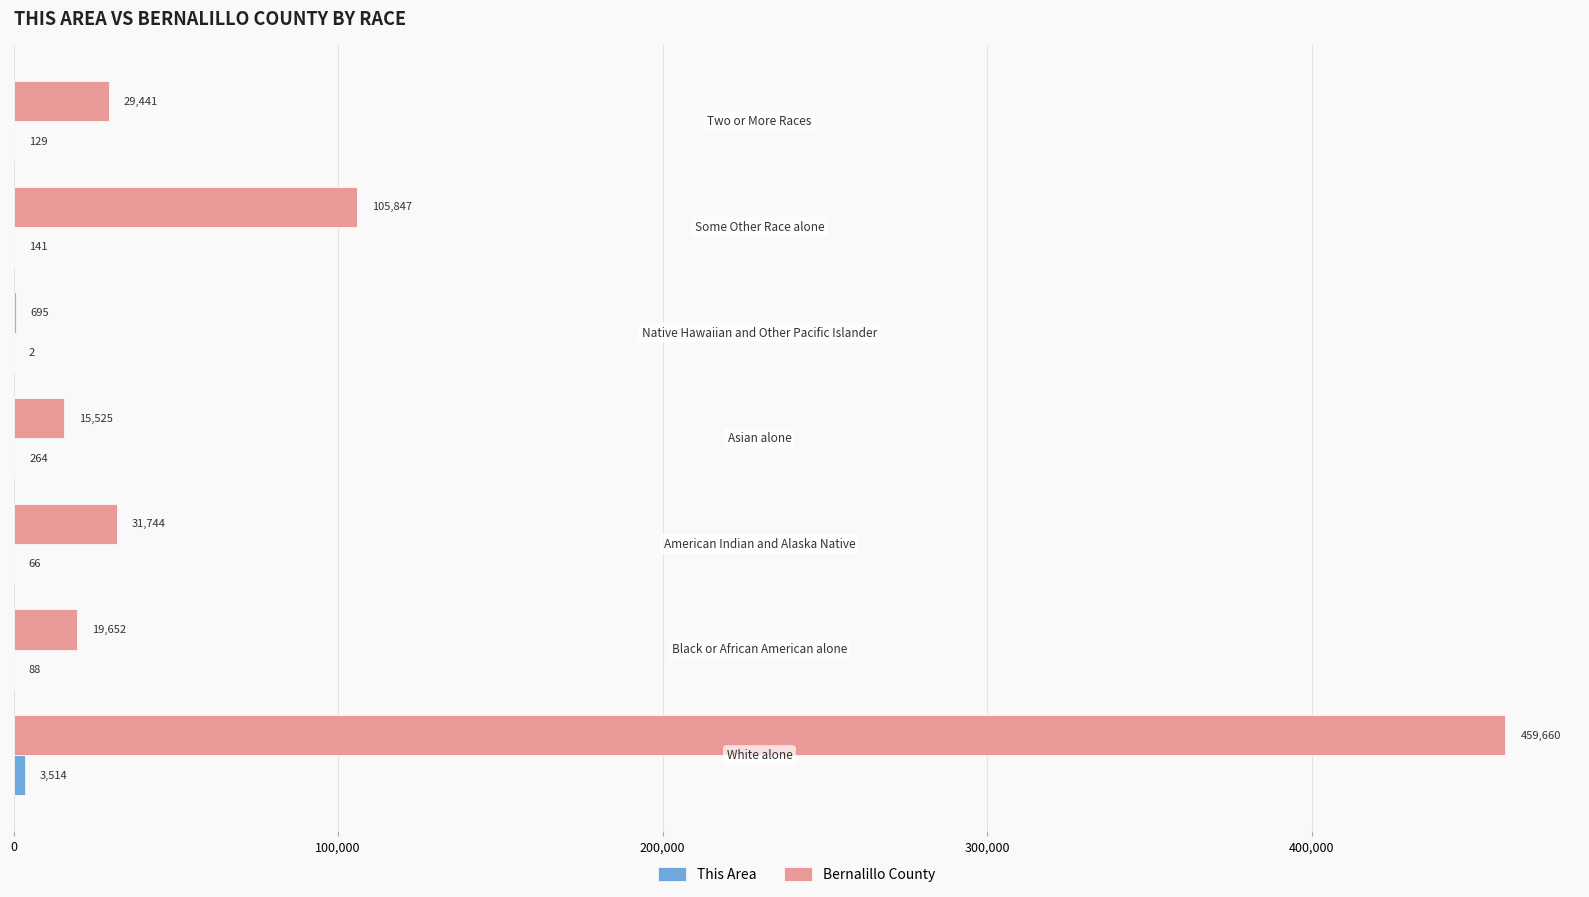

What is the greatest value displayed?

459660